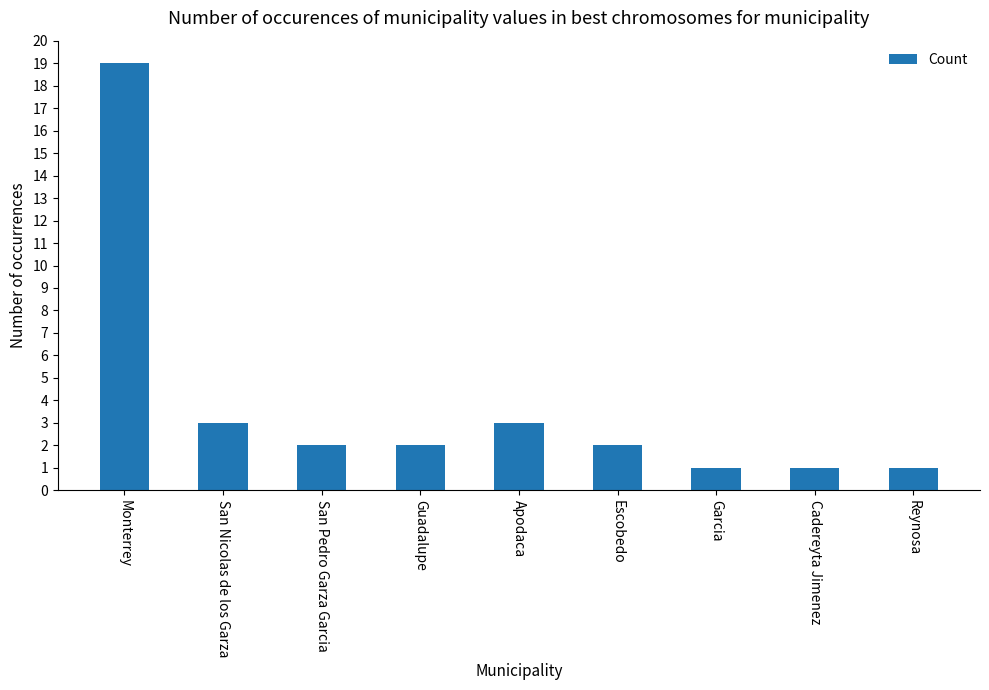

What is the average value?

4